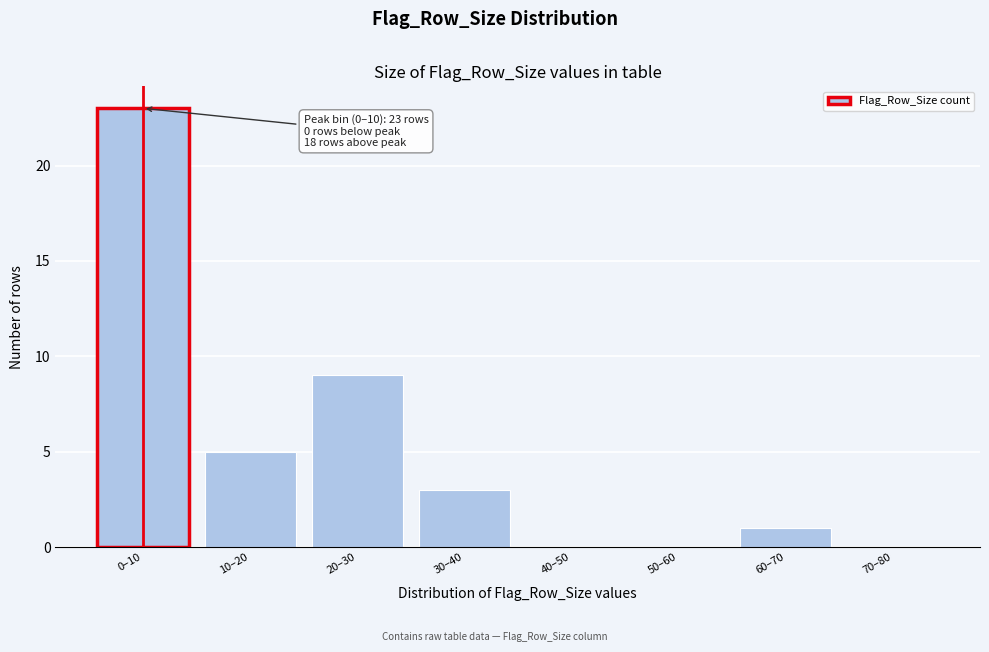

Reading left to right, what are all the values shown in this chart?

0–10=23	10–20=5	20–30=9	30–40=3	40–50=0	50–60=0	60–70=1	70–80=0